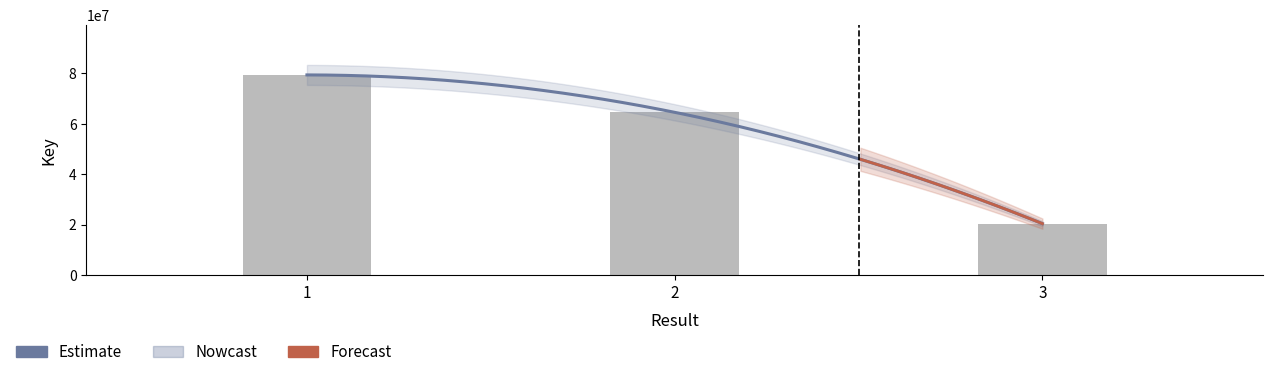

Between 2 and 1, which is larger?

1